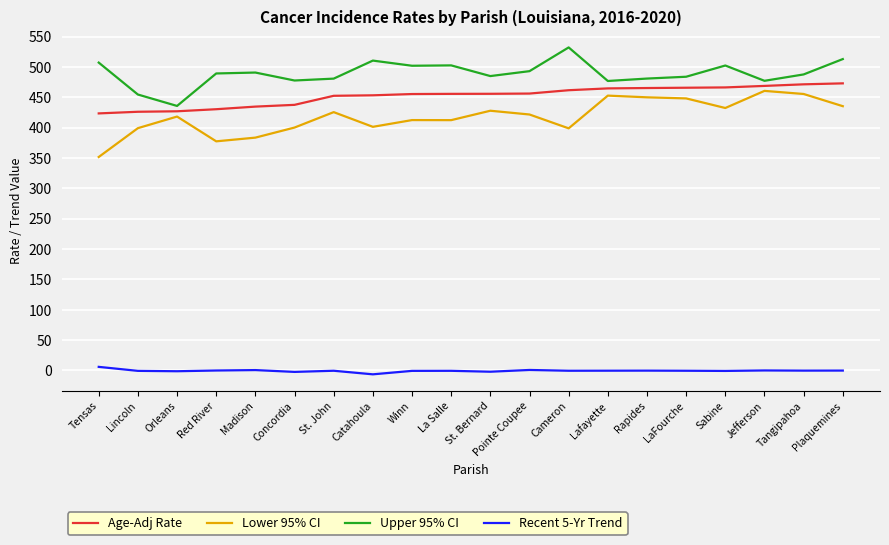

Which series has the largest total across all categories?

Upper 95% CI